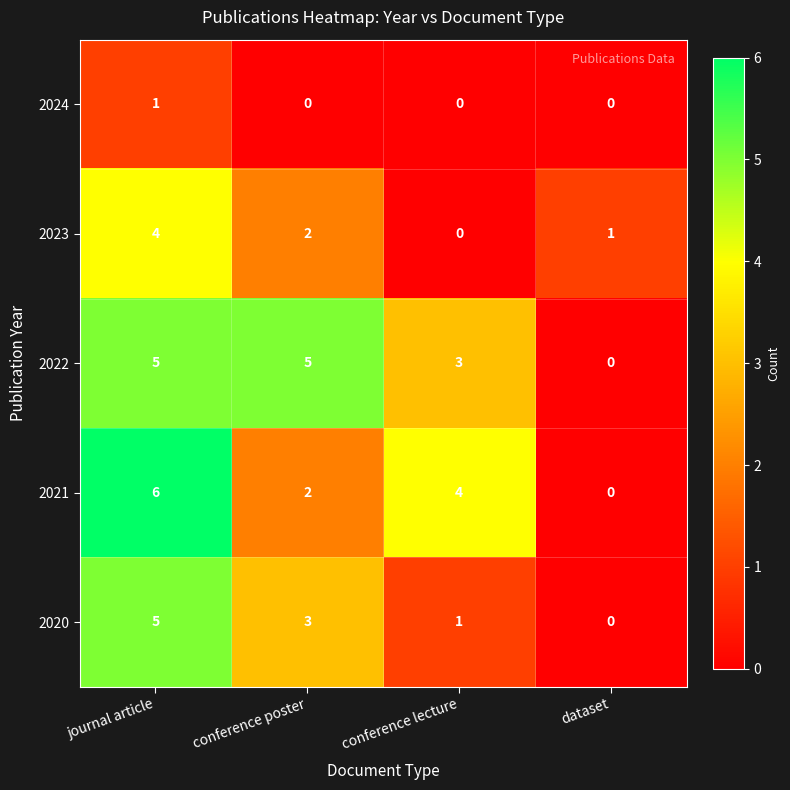

Which series has the largest range (max minus min)?

2021